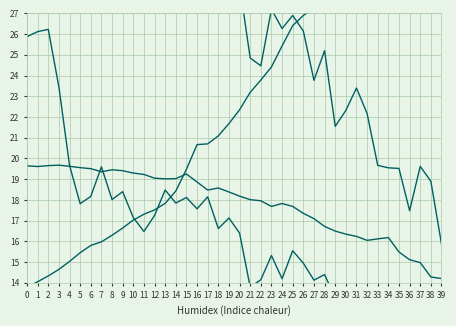

The value of BME280_temperature at 11 is 17.3. True or false?

True